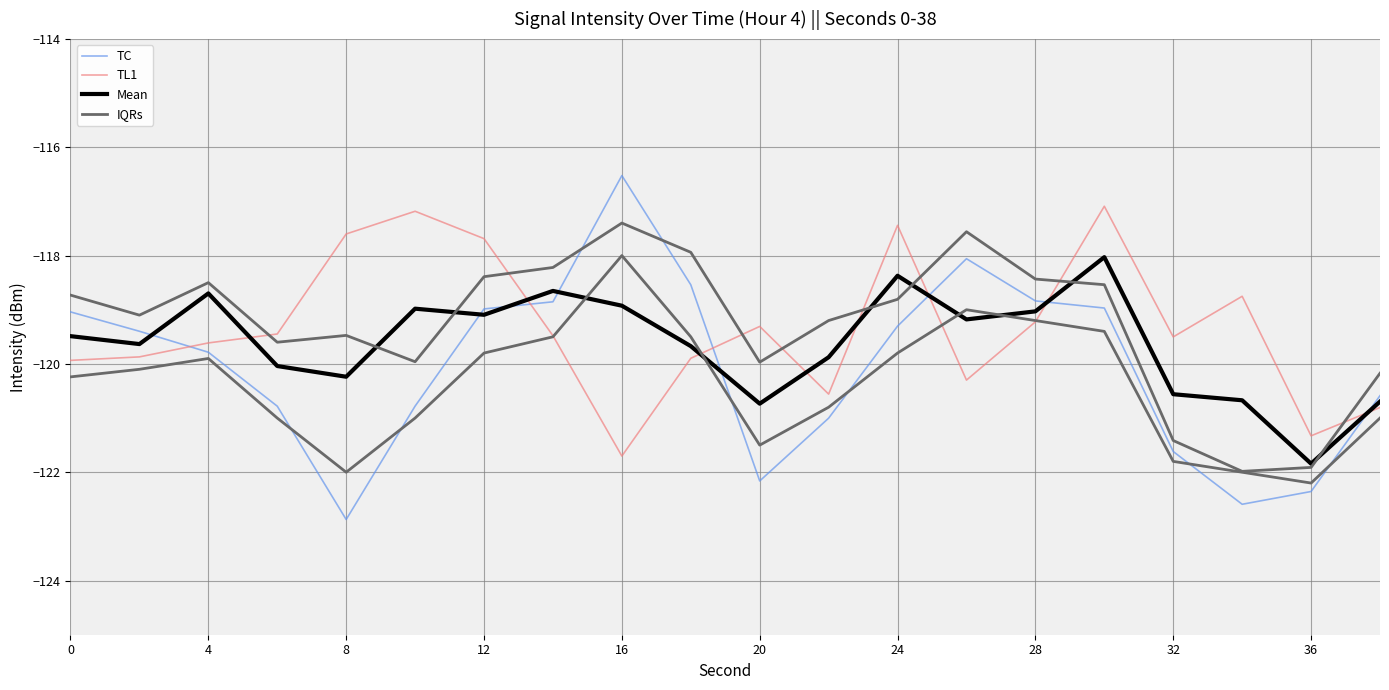

True or false: TC and TL1 cross at least once.

True